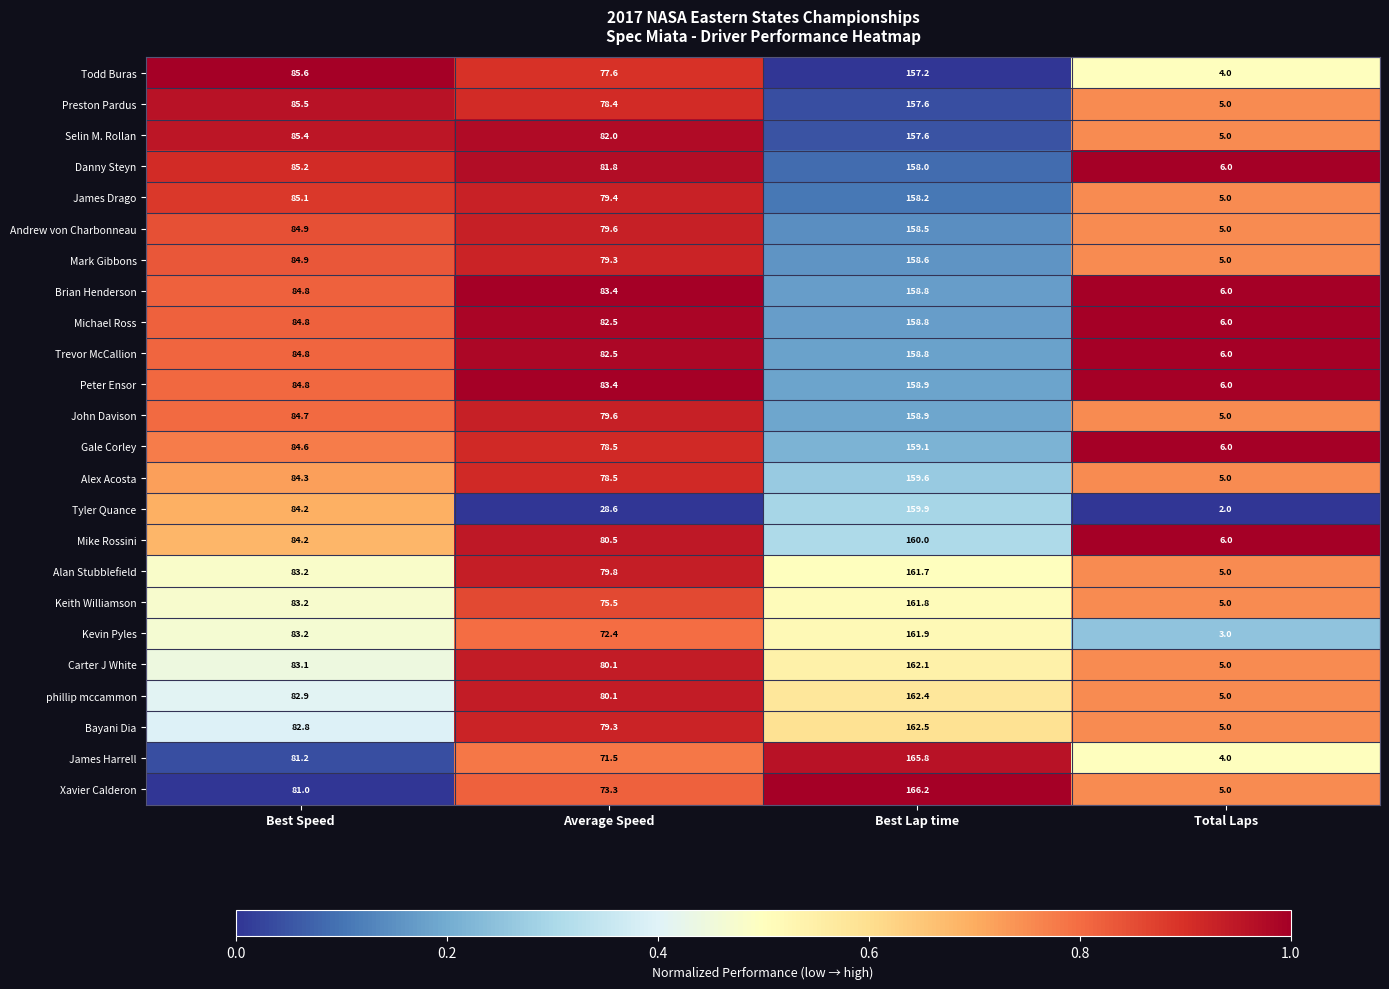

What is the difference between the maximum and minimum values in the Mark Gibbons series?

153.6